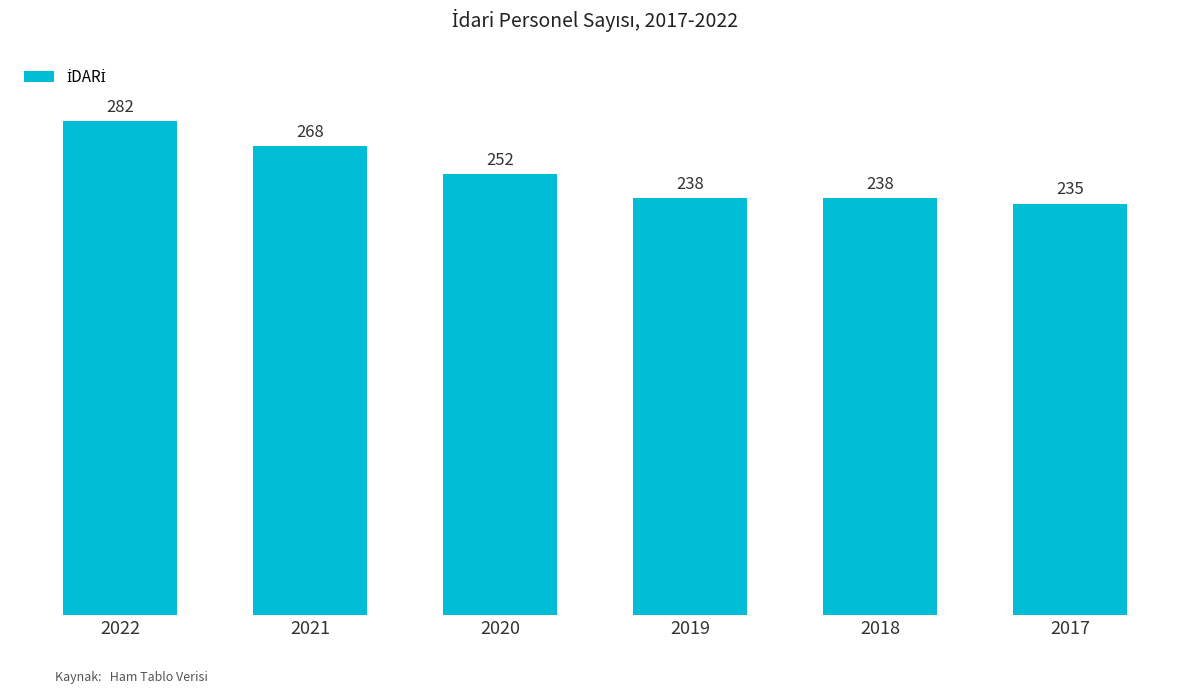

The value at 2017 is 377. True or false?

False